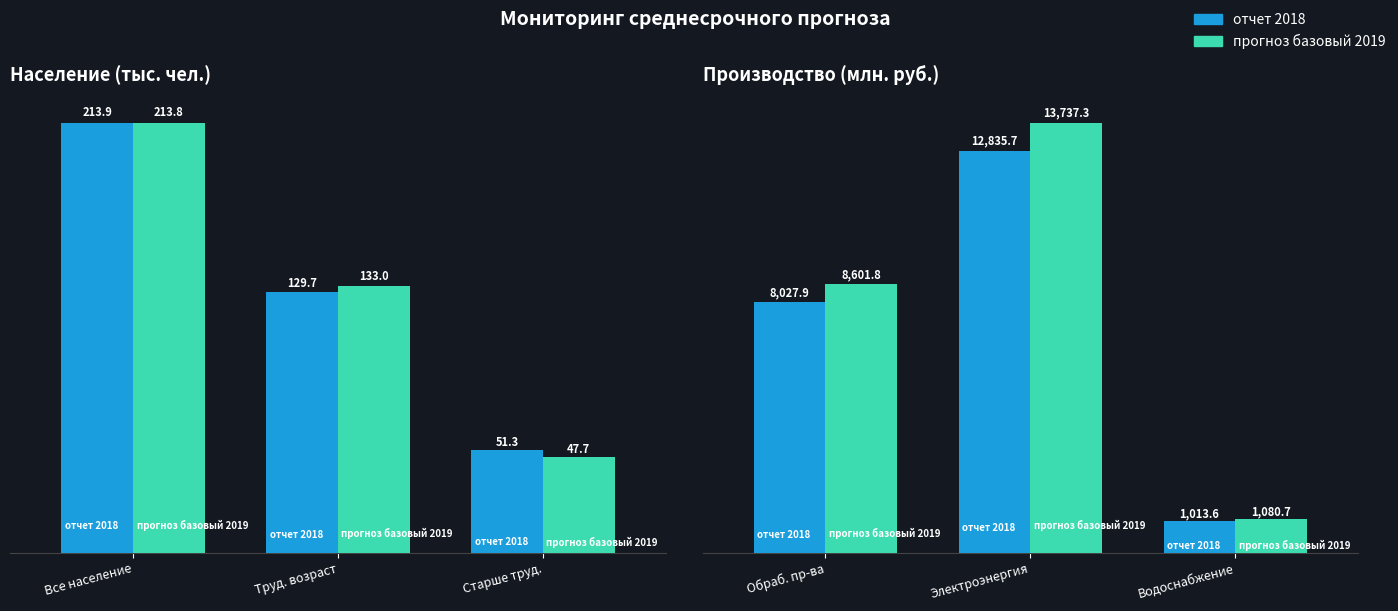

What are all the series names shown in the legend?

отчет 2018, прогноз базовый 2019